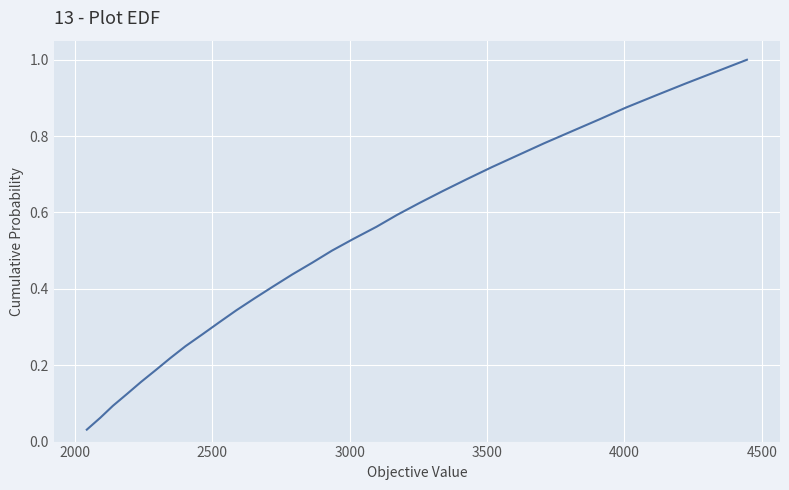

Does the chart have visible grid lines?

Yes